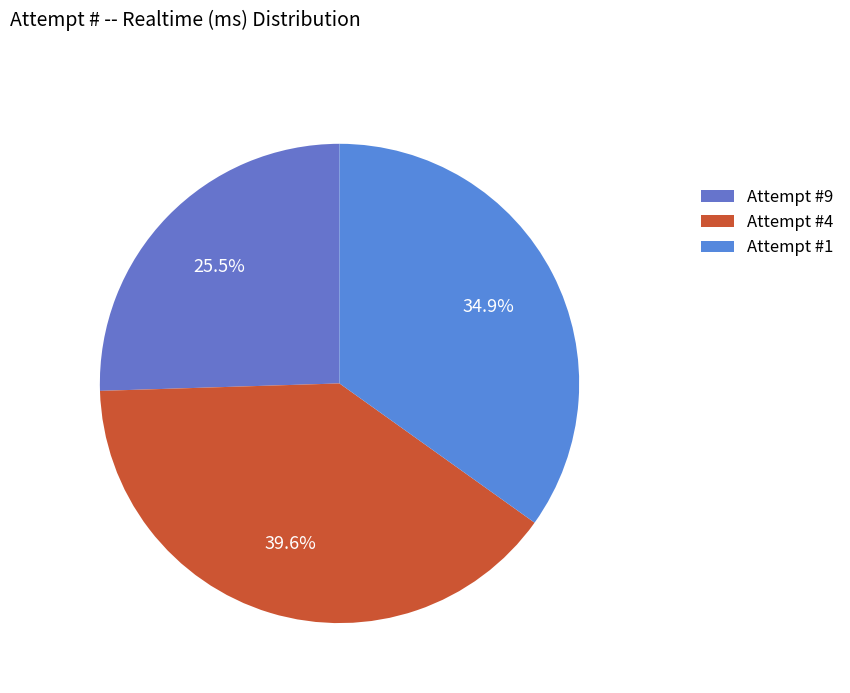

What is the change in value from Attempt #9 to Attempt #1?

+169836